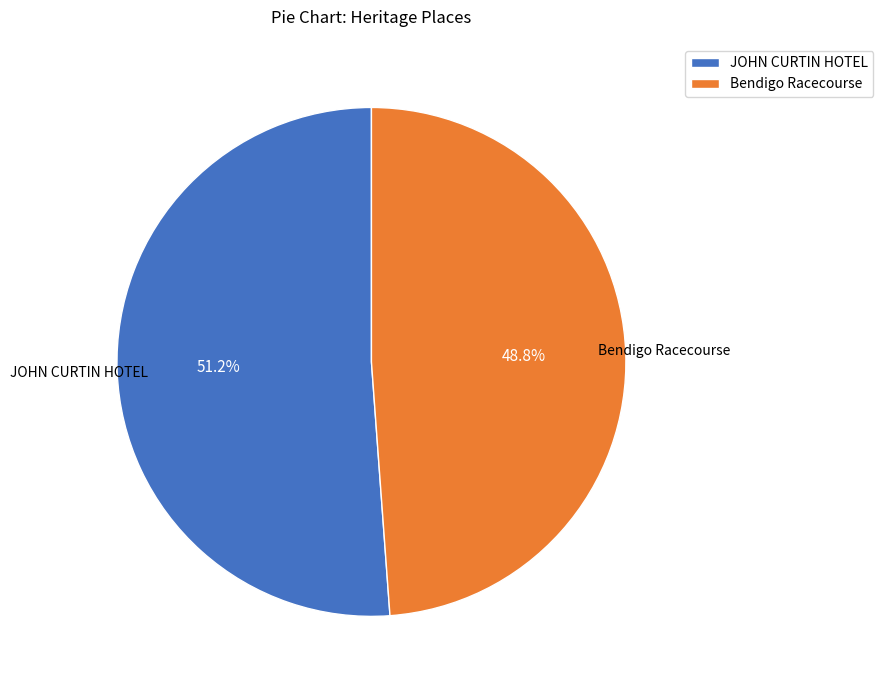

To the nearest percent, what is the average slice percentage?

50%